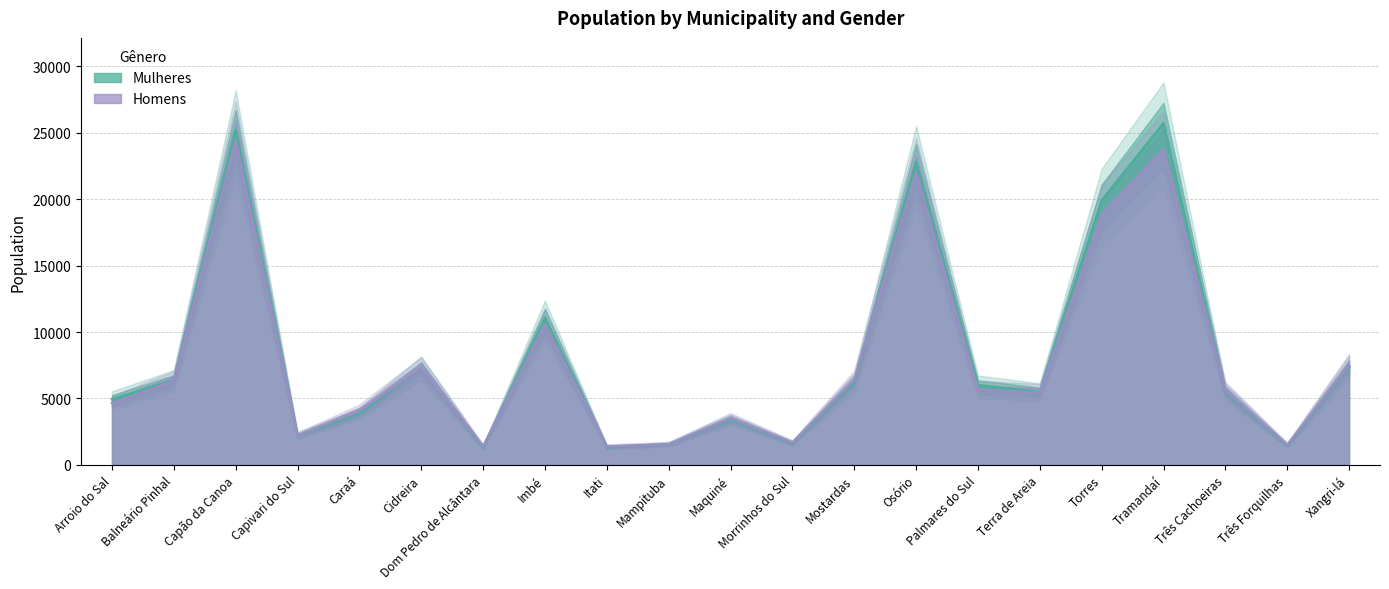

Count the number of categories in the chart.

21